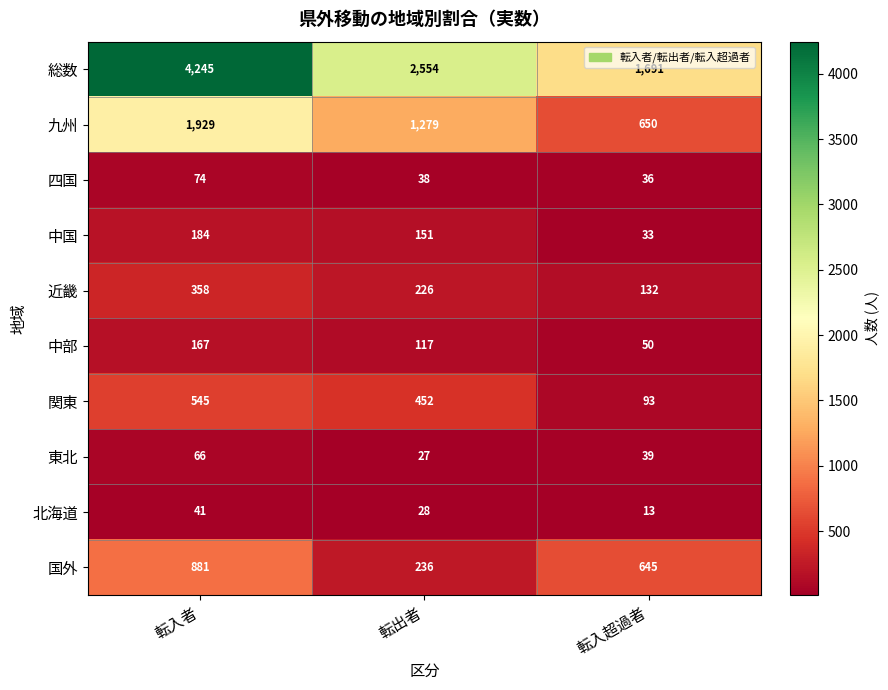

What is the sum of the 中部 values at 転入者 and 転入超過者?

217